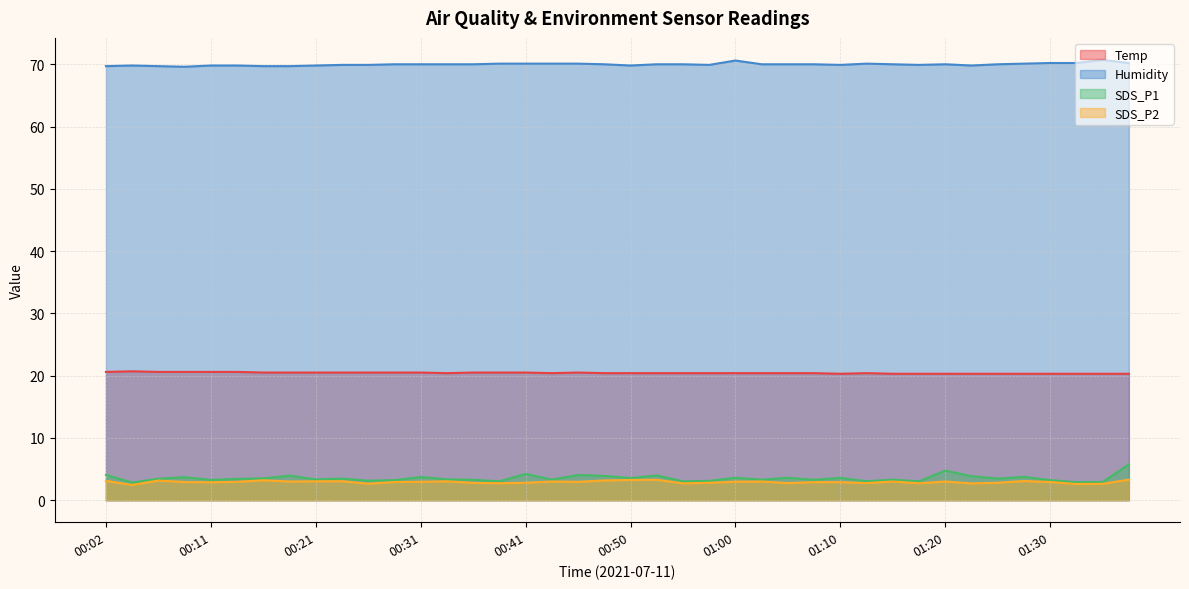

How many distinct data groups are displayed?

4